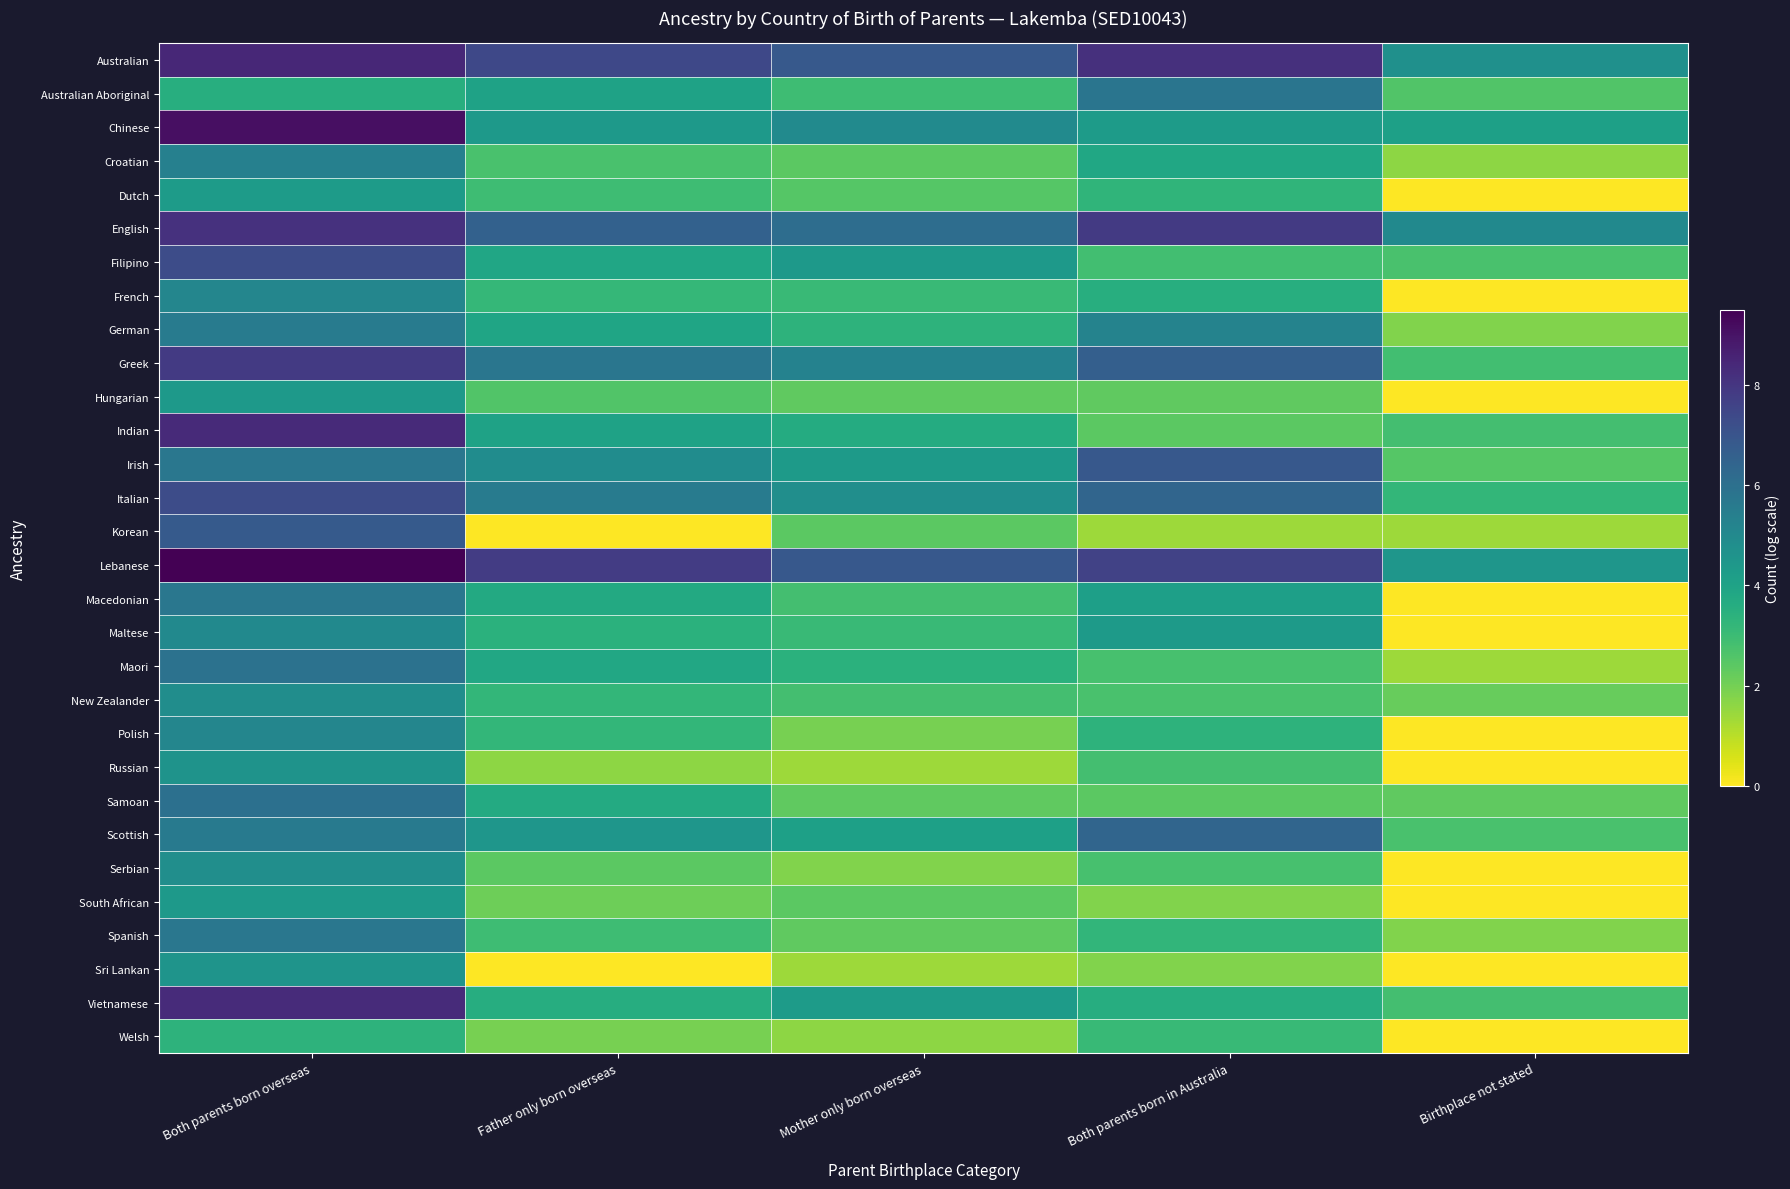

Between Birthplace not stated and Both parents born in Australia, which is larger?

Both parents born in Australia